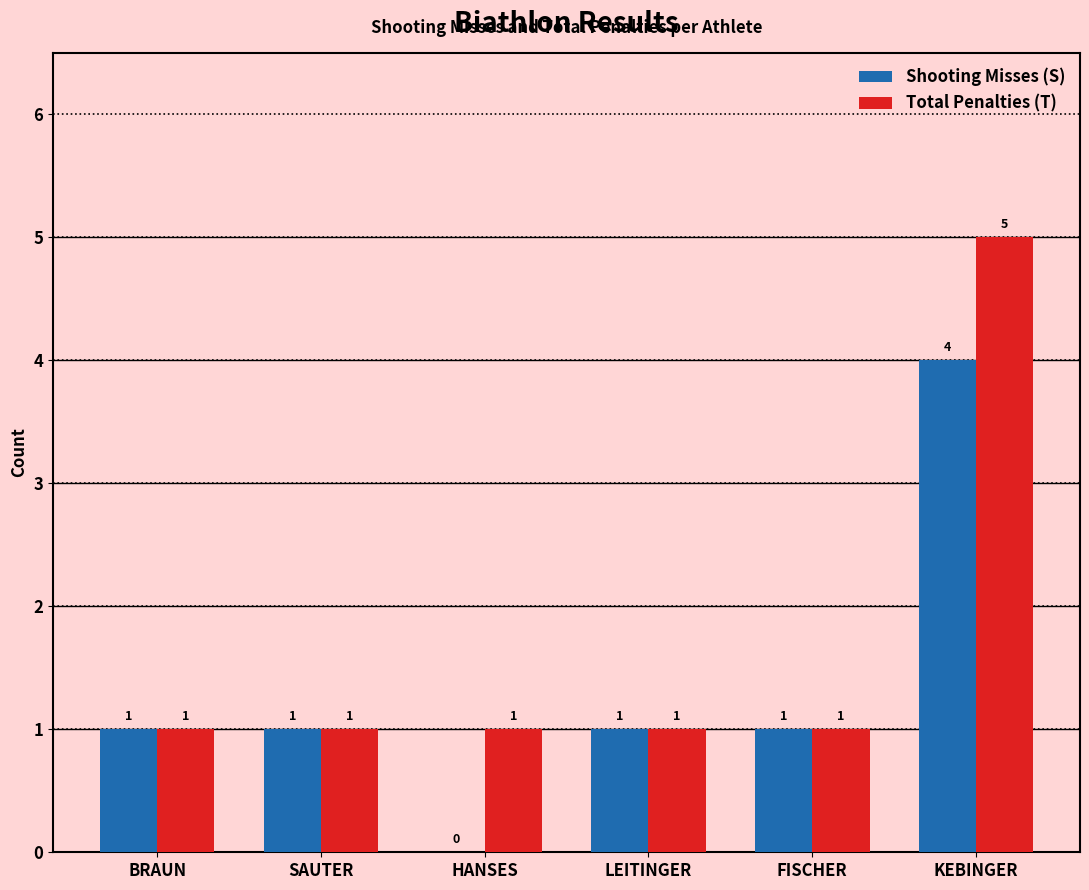

What is the sum of the Shooting Misses (S) values at LEITINGER and KEBINGER?

5